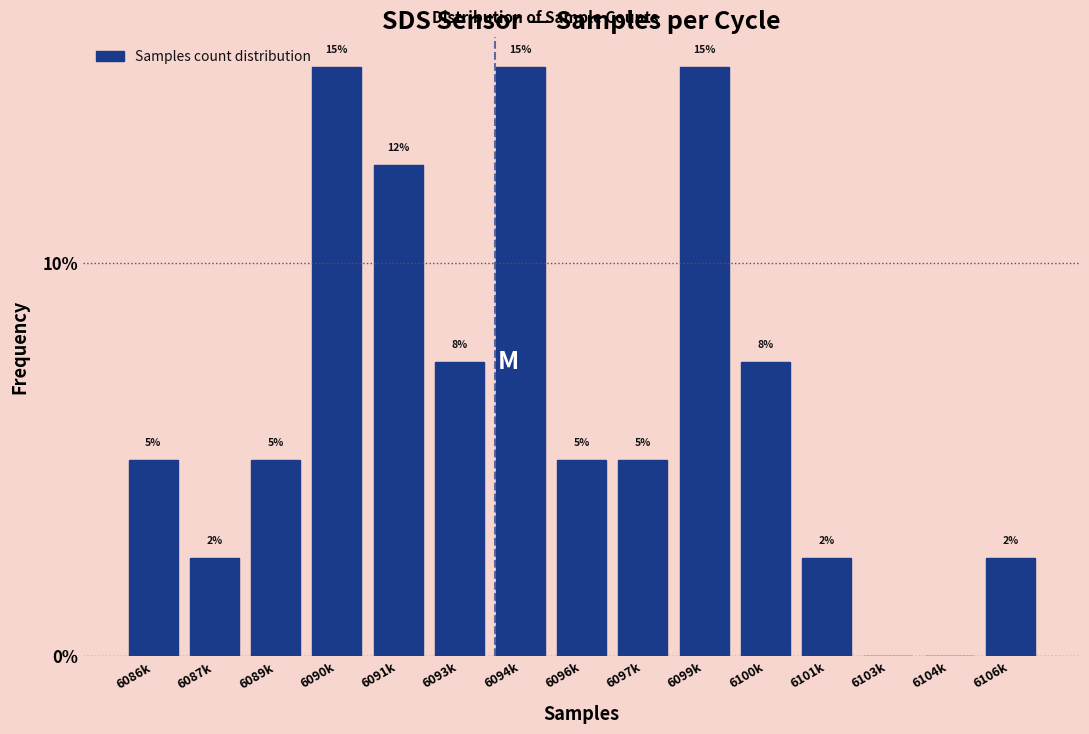

What is the greatest value displayed?

15.0